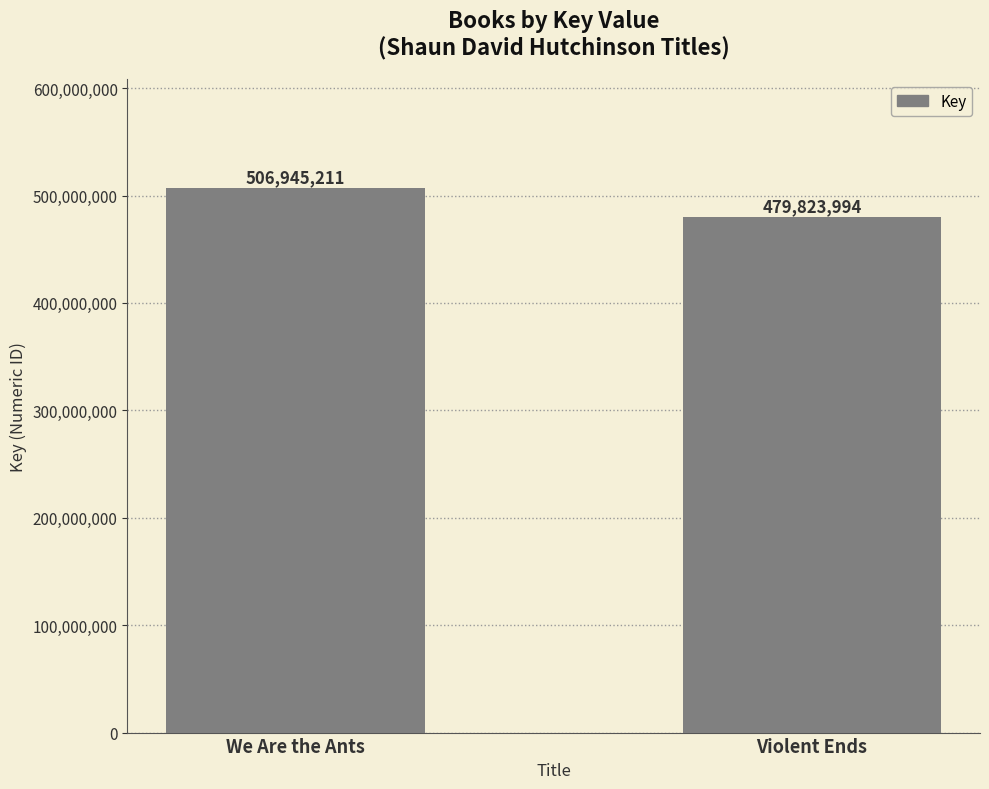

Rank the categories by value from lowest to highest.

Violent Ends, We Are the Ants